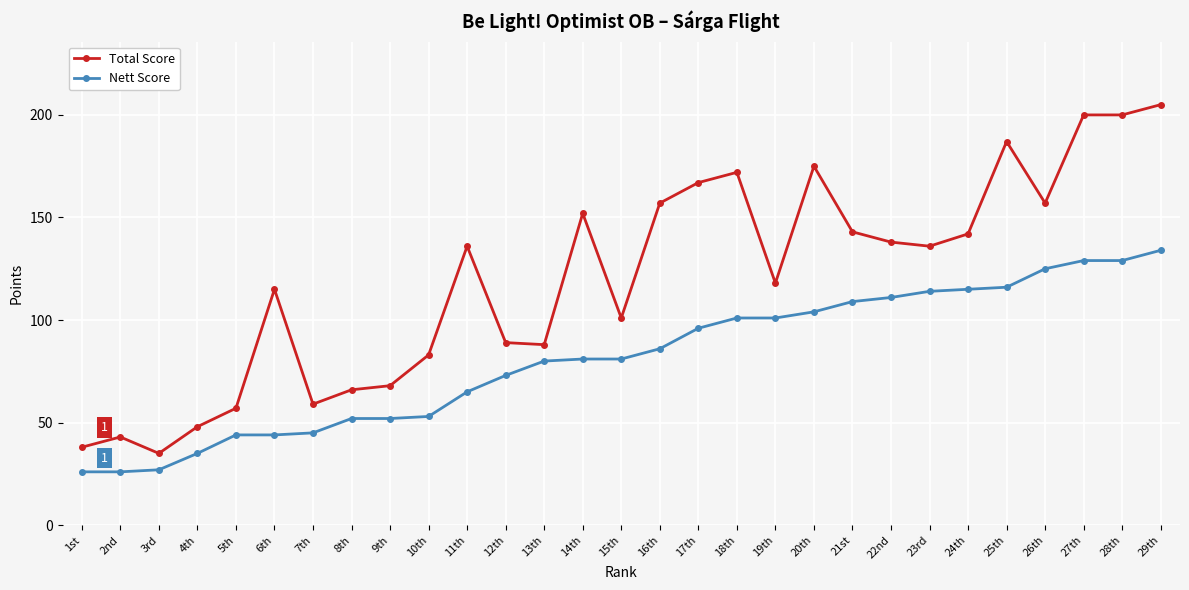

How many lines are shown in the chart?

2